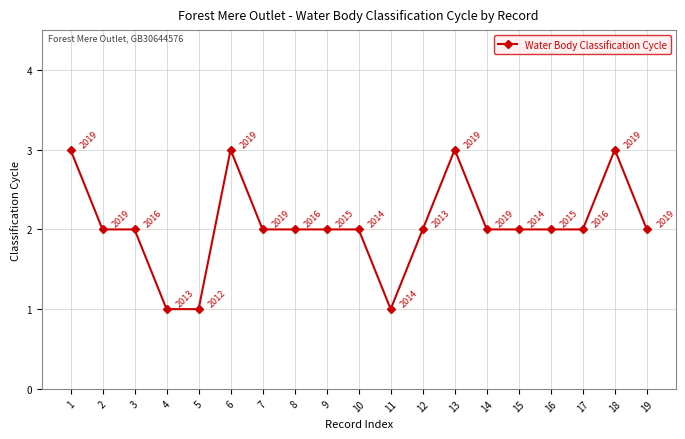

How many values are between 2 and 3?

16